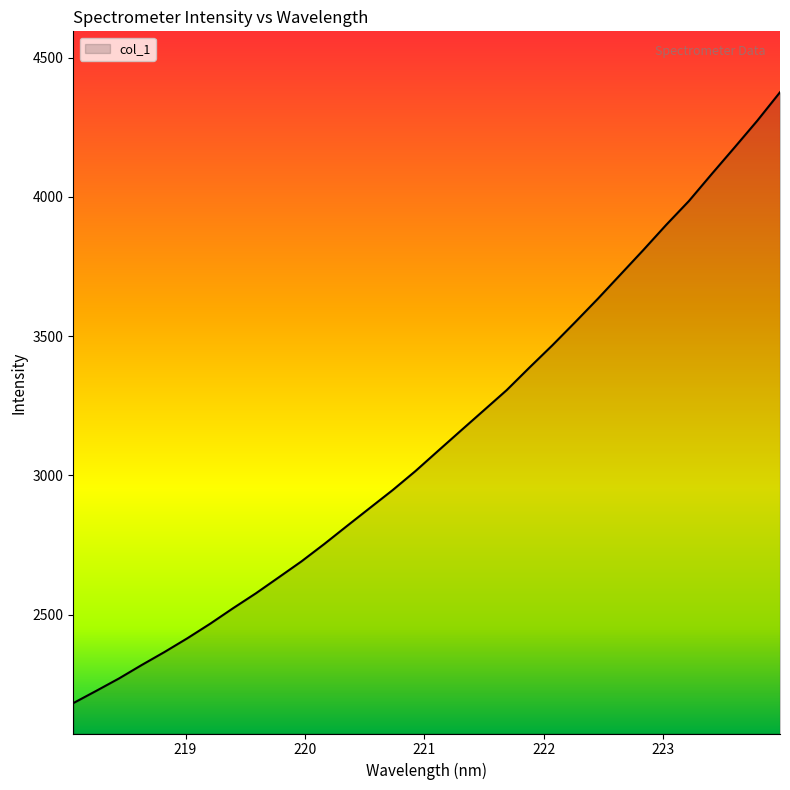

What is the maximum value shown in the chart?

4375.9